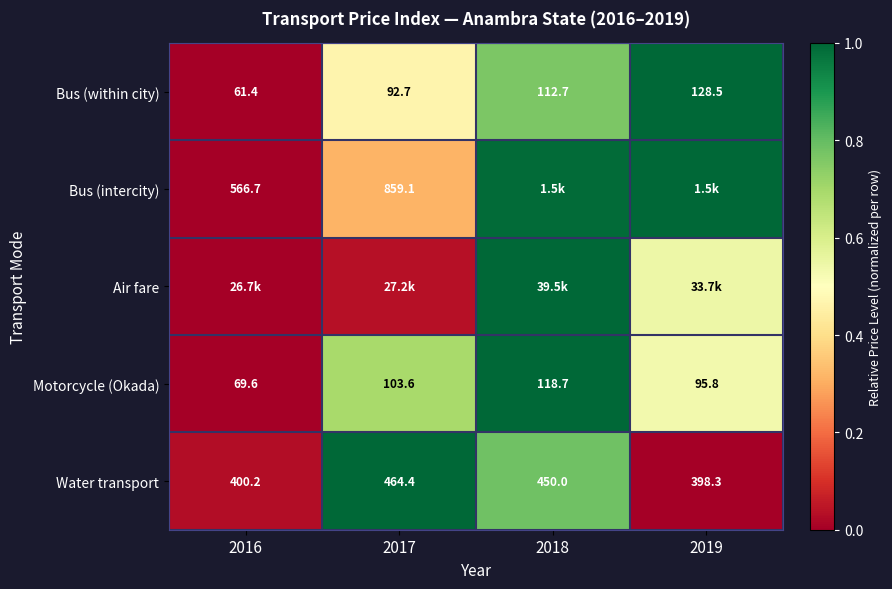

Which category has the highest value in the Motorcycle (Okada) series?

2018